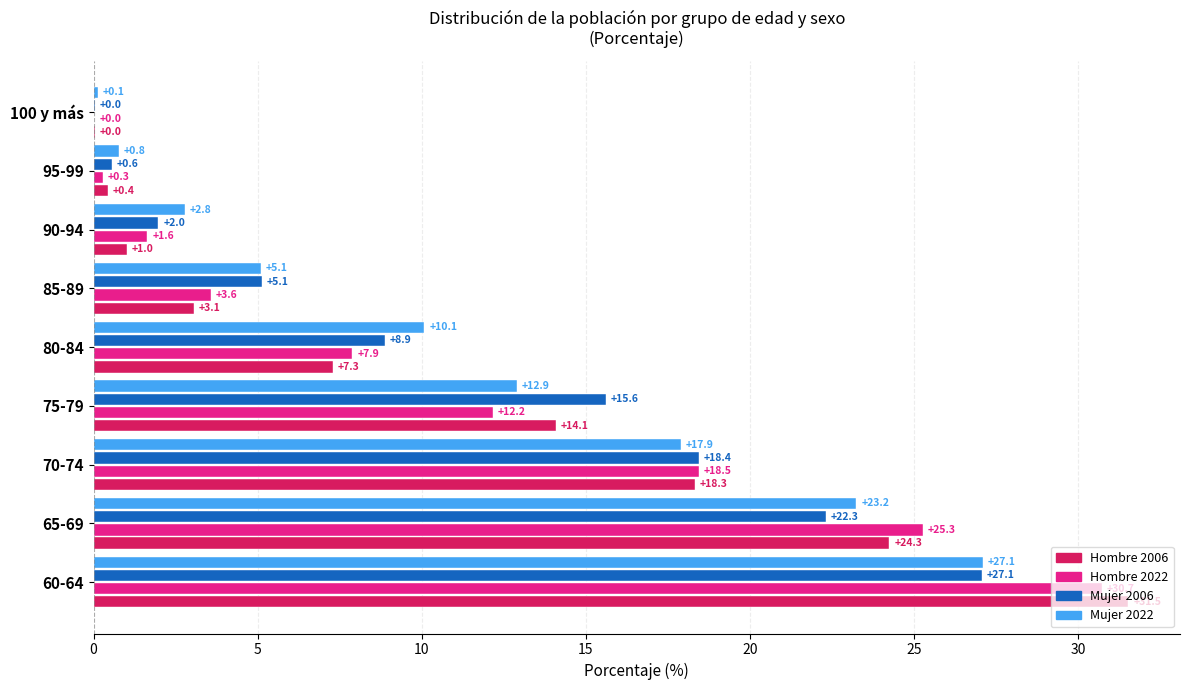

Which series has the largest total across all categories?

Hombre 2022